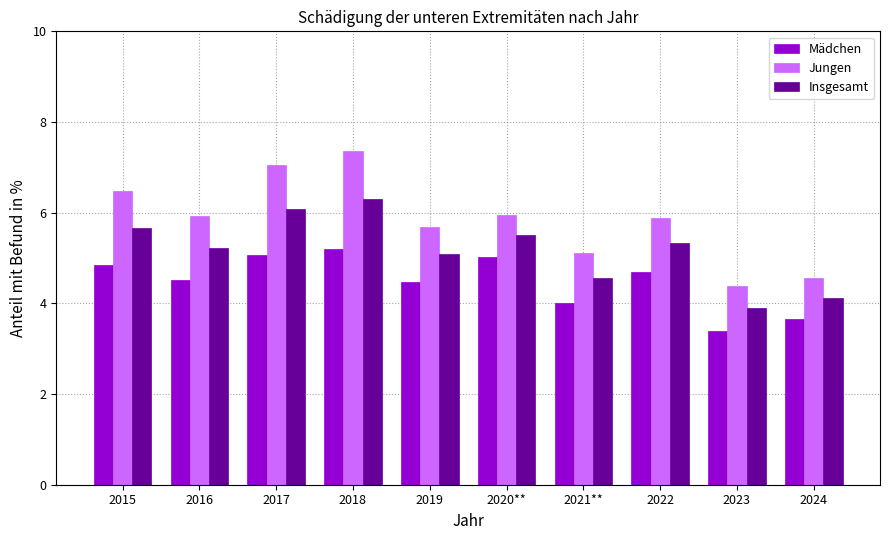

Which series has the widest spread of values?

Jungen